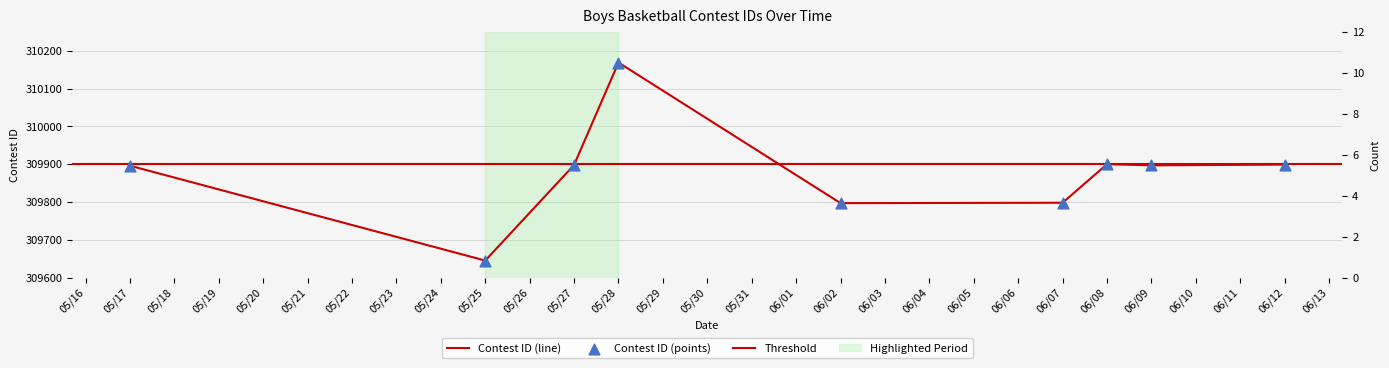

Approximately how many times larger is the value at 05/17 compared to 06/12?

1.0